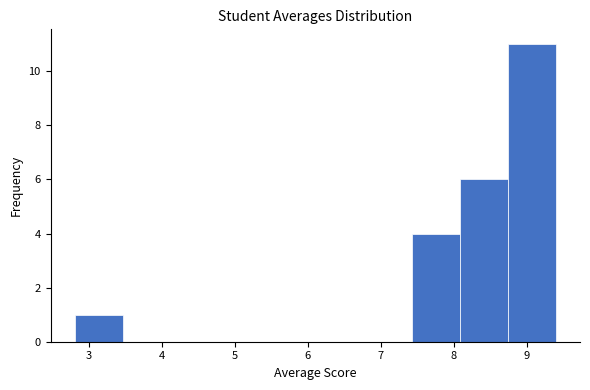

Reading left to right, transcribe this chart: for each bar, give the range it covers on the x-axis and its height. Neither the bar edges nor the heights are printed on the chart, so give them approximately, as read against the axes.

2.80 to 3.46: 1
3.46 to 4.12: 0
4.12 to 4.78: 0
4.78 to 5.44: 0
5.44 to 6.10: 0
6.10 to 6.76: 0
6.76 to 7.42: 0
7.42 to 8.08: 4
8.08 to 8.74: 6
8.74 to 9.40: 11